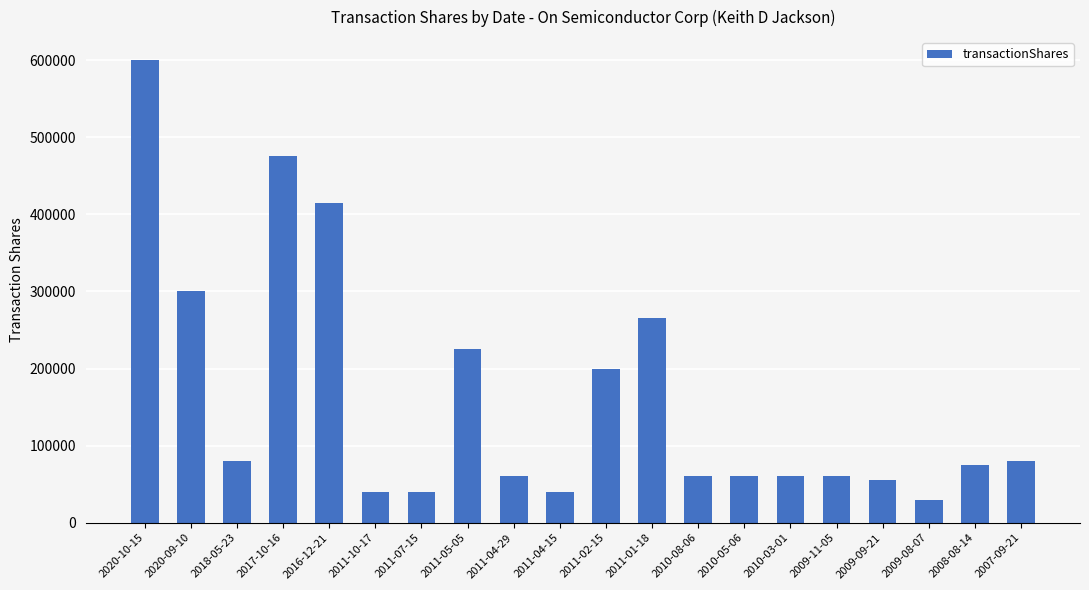

What is the minimum value shown in the chart?

30000